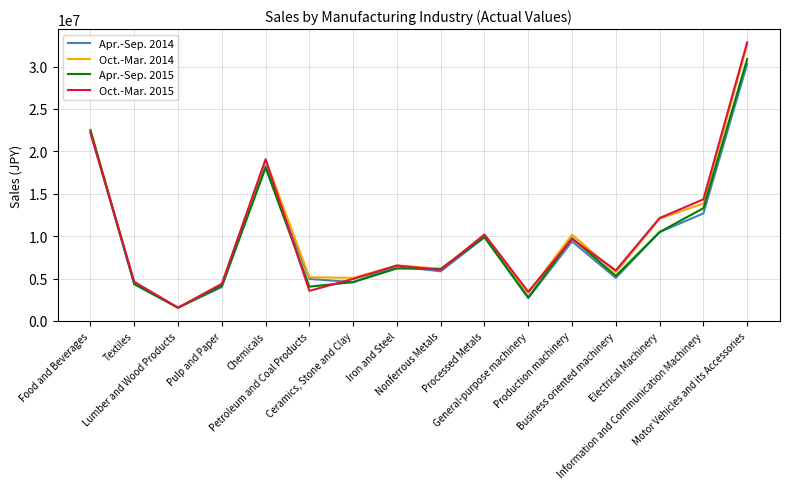

What is the maximum value for Apr.-Sep. 2015?

30877018